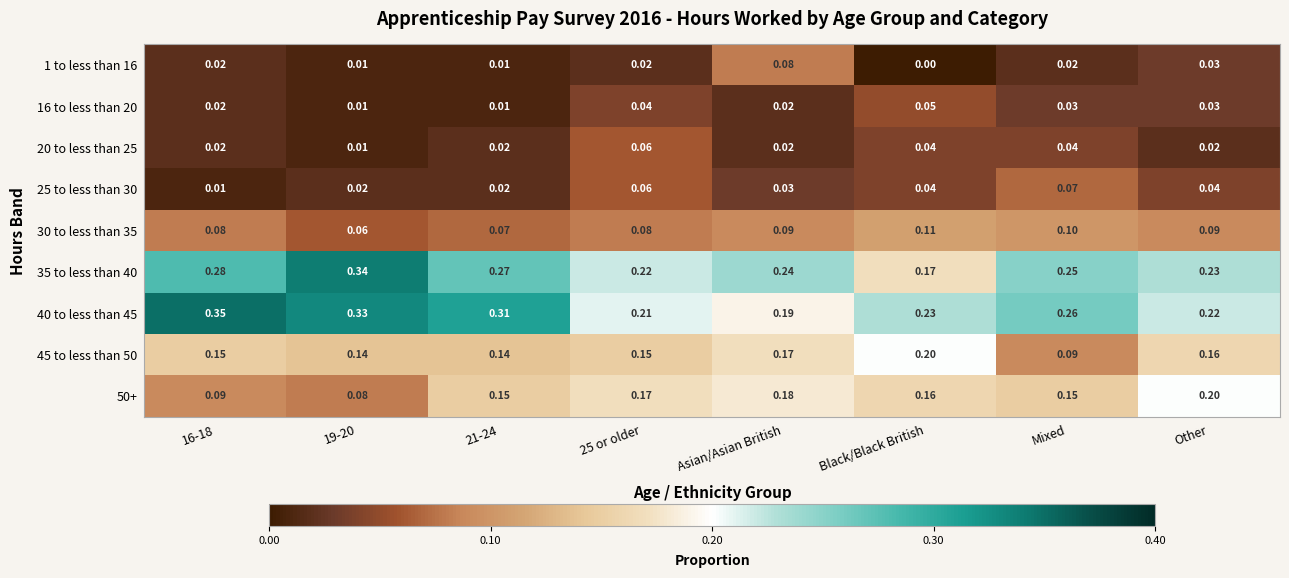

At which category does the chart reach its minimum across all series?

Black/Black British